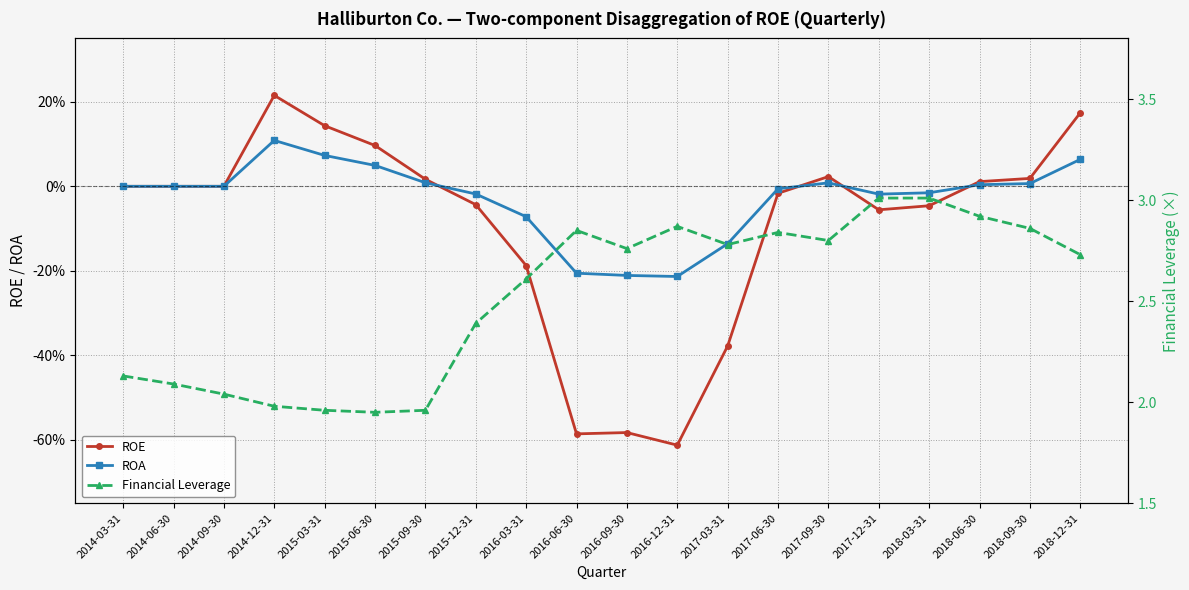

Which series changed the most between 2015-06-30 and 2016-03-31?

Financial Leverage